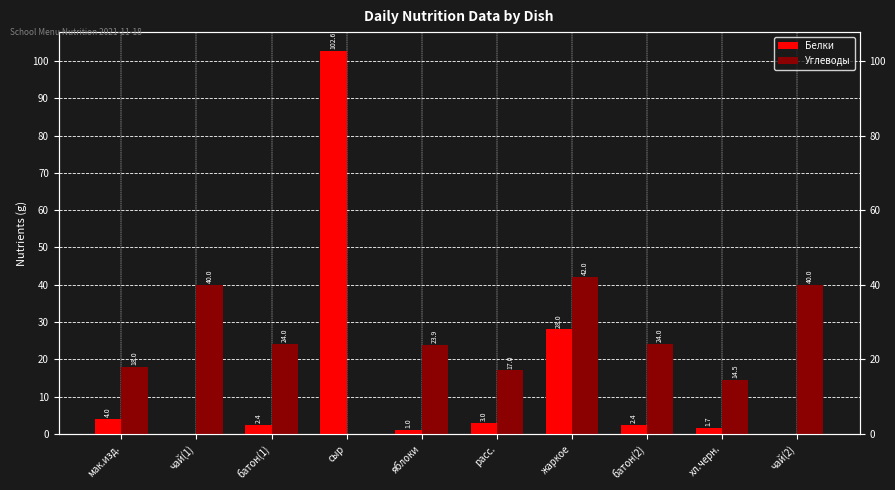

What are all the series names shown in the legend?

Белки, Углеводы